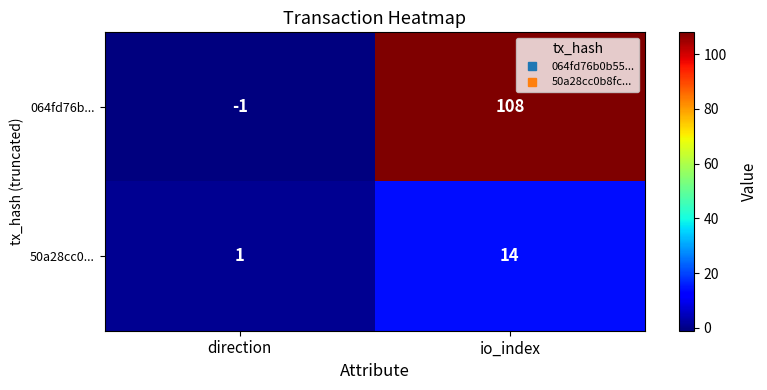

At direction, list the series in order from smallest to largest.

064fd76b..., 50a28cc0...